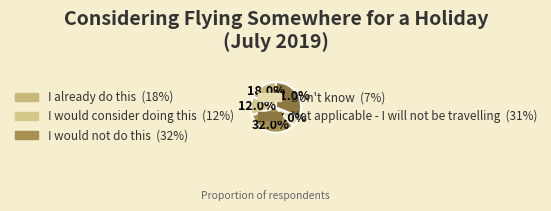

True or false: Don't know accounts for 7% of the total.

True